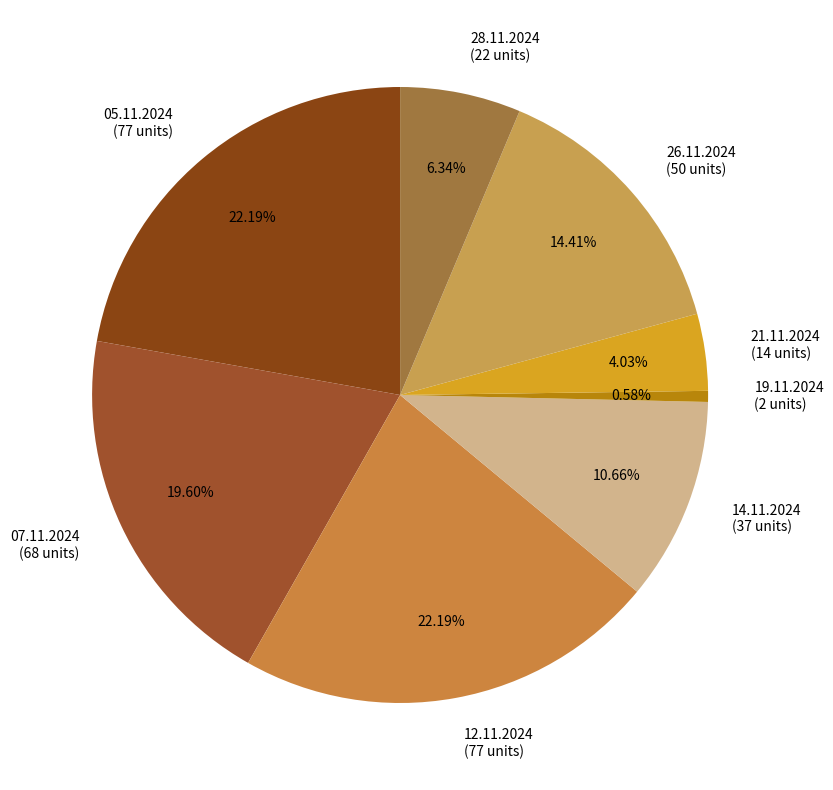

Is it true that 07.11.2024 is 20% of the pie?

True